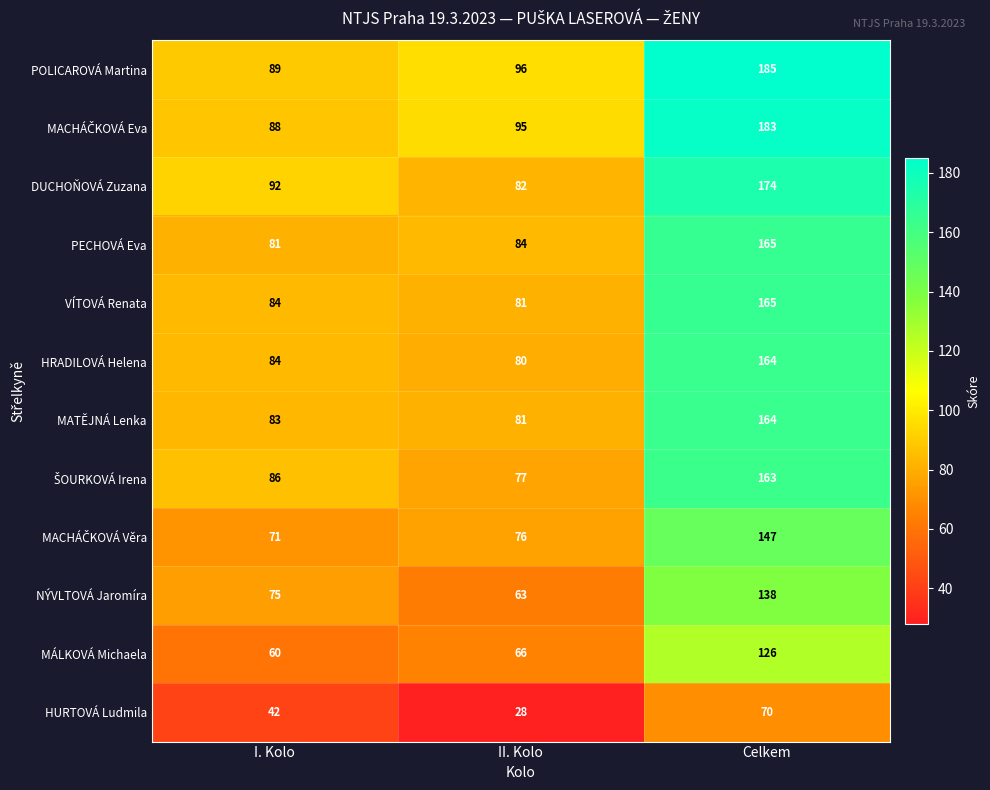

What is the sum of the VÍTOVÁ Renata values at Celkem and II. Kolo?

246